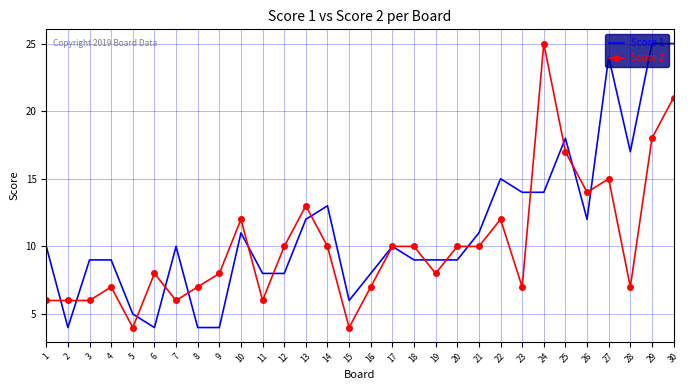

The value of Score 1 at 14 is 13. True or false?

True